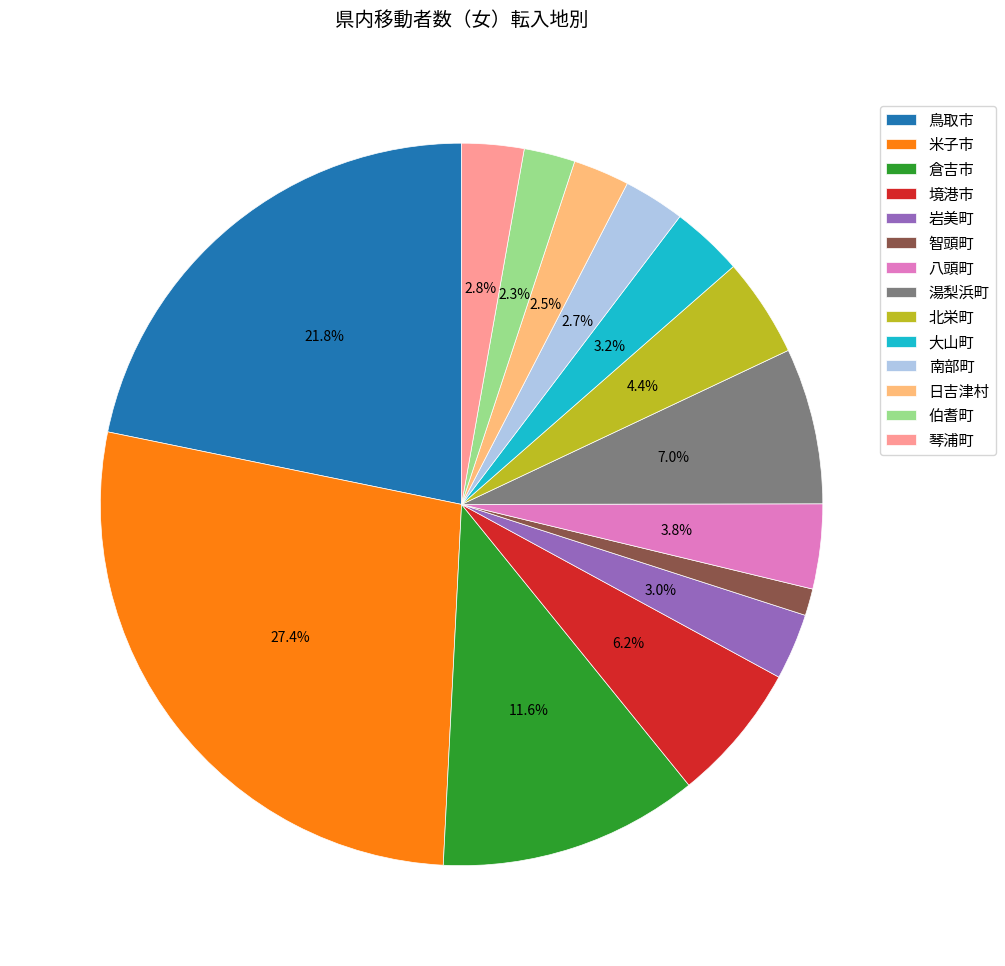

To the nearest percent, what is the average slice percentage?

7%